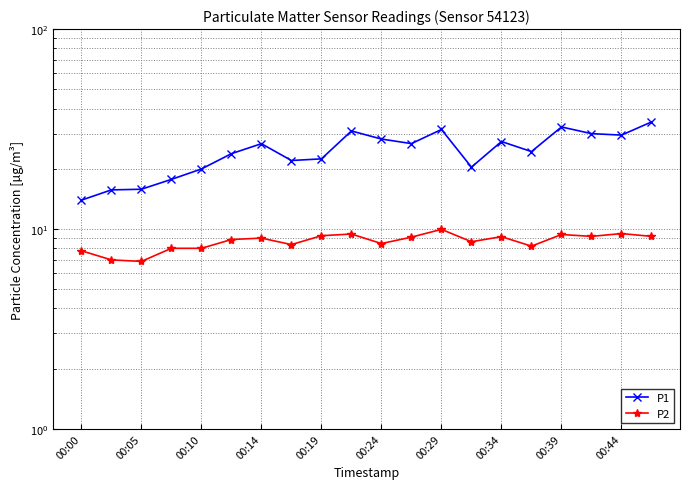

What position from the right is 15?

5